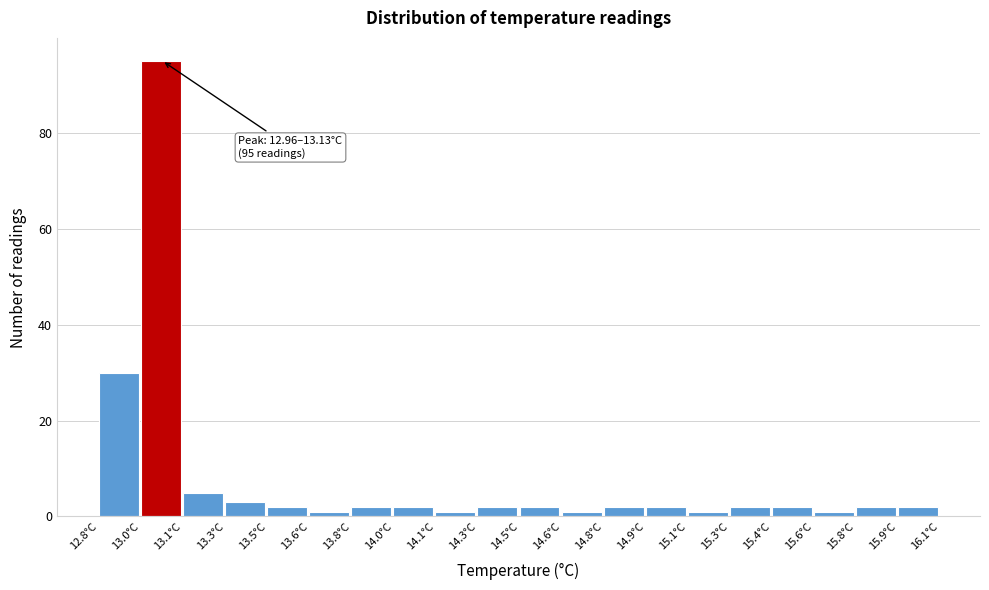

Reading left to right, transcribe all the data shown in this chart.

12.8°C=30	13.0°C=95	13.1°C=5	13.3°C=3	13.5°C=2	13.6°C=1	13.8°C=2	14.0°C=2	14.1°C=1	14.3°C=2	14.5°C=2	14.6°C=1	14.8°C=2	14.9°C=2	15.1°C=1	15.3°C=2	15.4°C=2	15.6°C=1	15.8°C=2	15.9°C=2